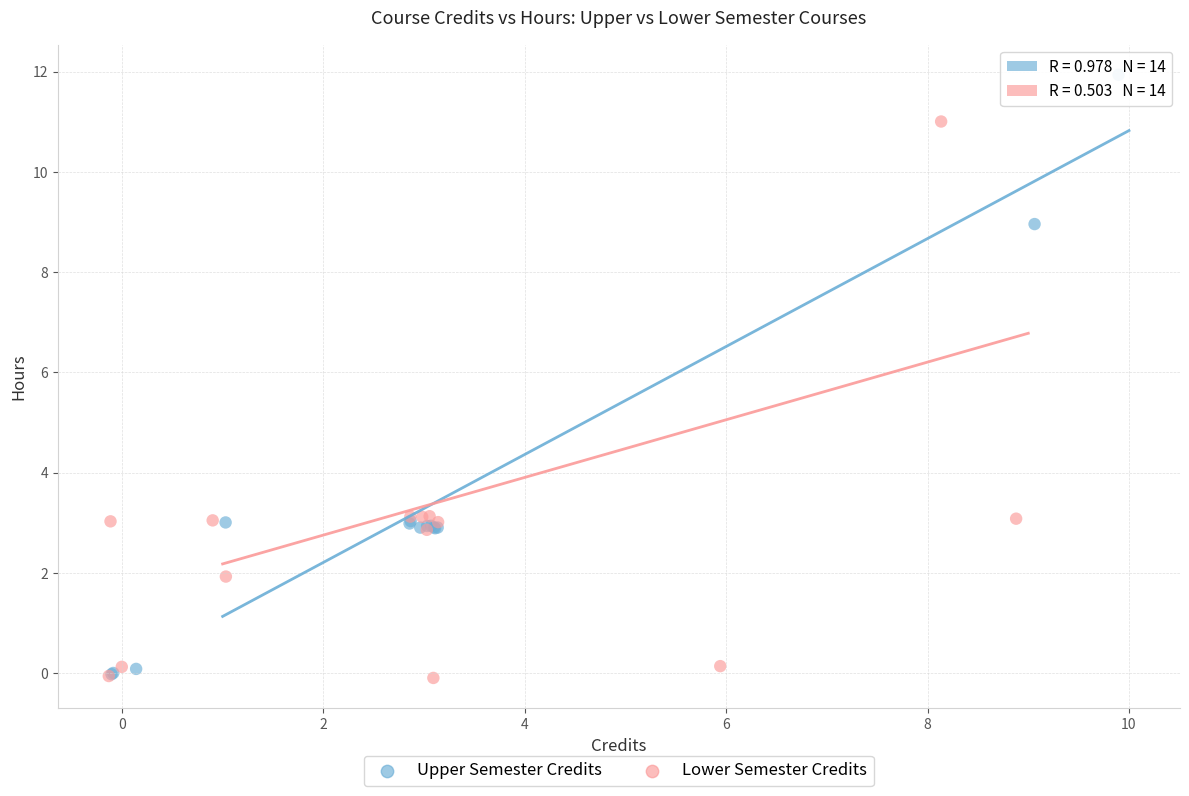

Which series has the largest Y range (max minus min)?

Upper Semester Credits